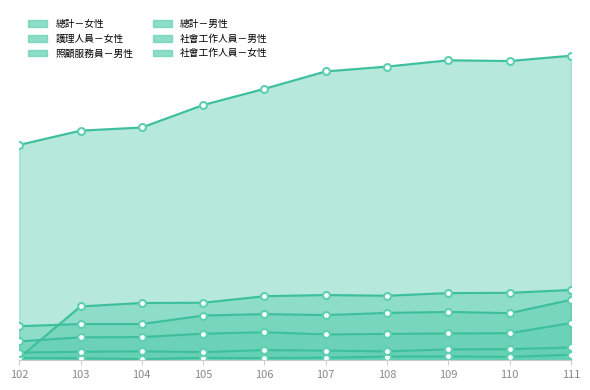

Does the chart have visible grid lines?

No